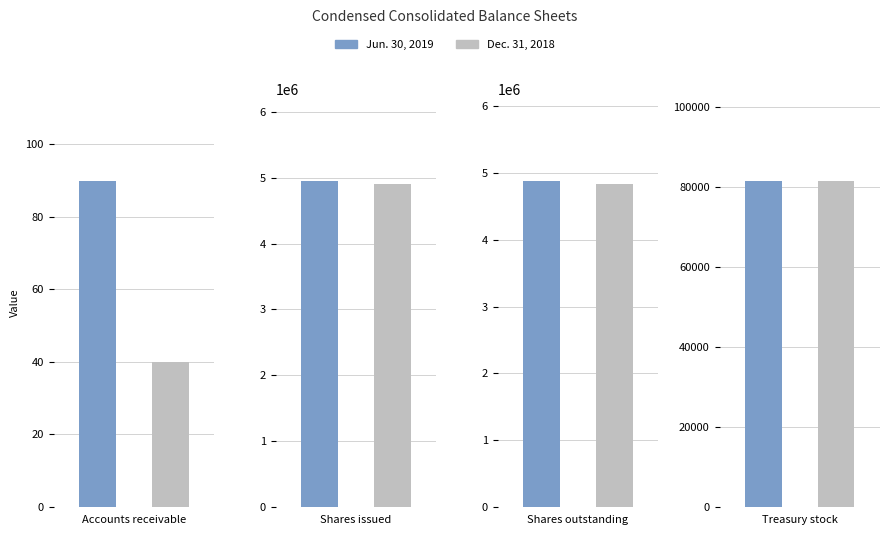

What are all the series names shown in the legend?

Jun. 30, 2019, Dec. 31, 2018